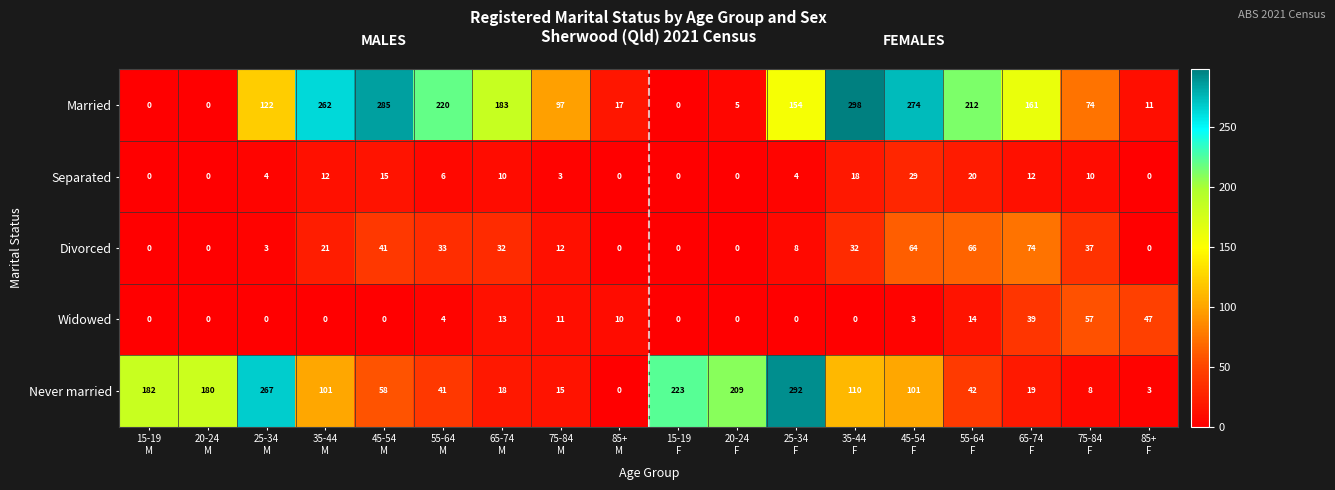

Between 35-44
F and 45-54
F, which series saw the biggest shift?

Divorced